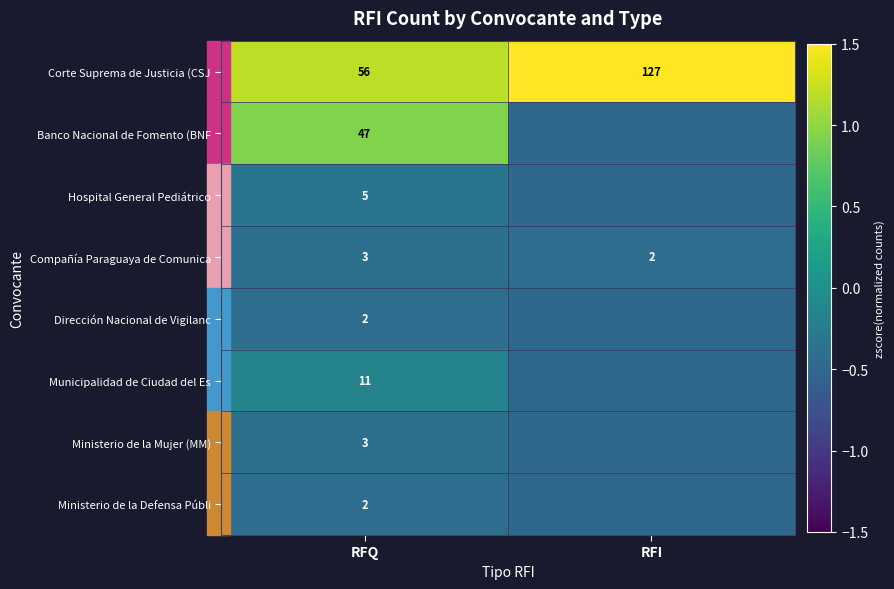

Which has a higher value, RFI or RFQ?

RFI